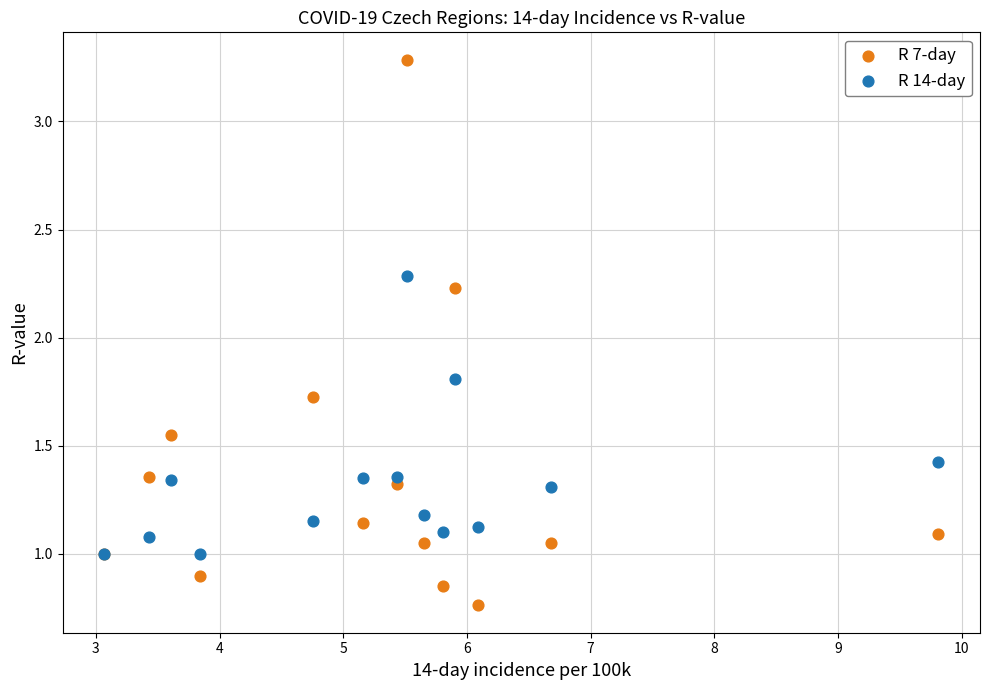

Across all series, what Y value is closest to 2?

1.8